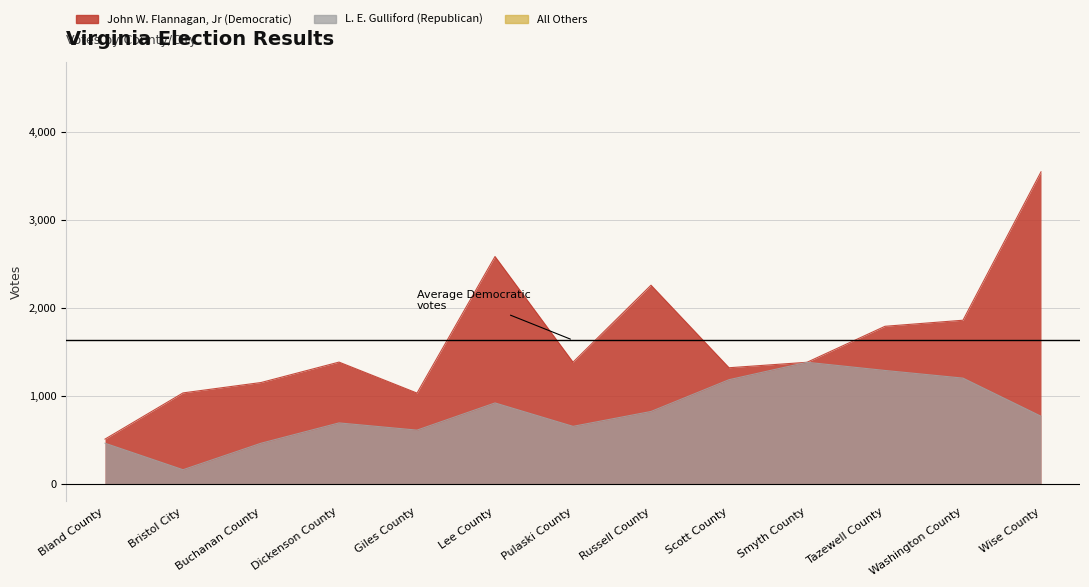

Which series changed the most between Buchanan County and Smyth County?

L. E. Gulliford (Republican)